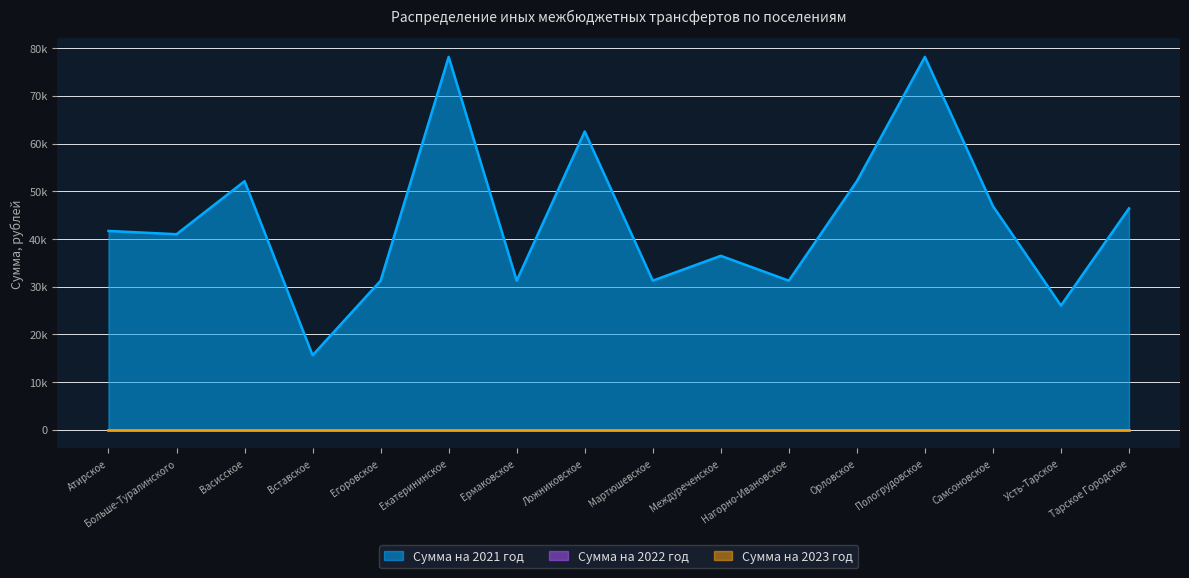

True or false: Сумма на 2022 год has more than 0 interior local peaks.

False